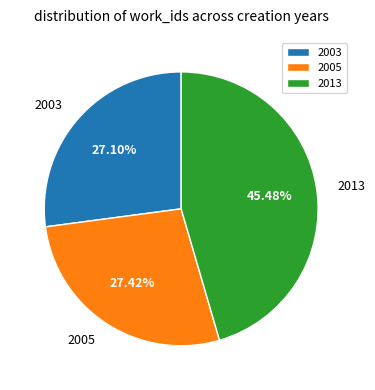

To the nearest percent, what is the difference between the largest and smallest slice percentages?

18%